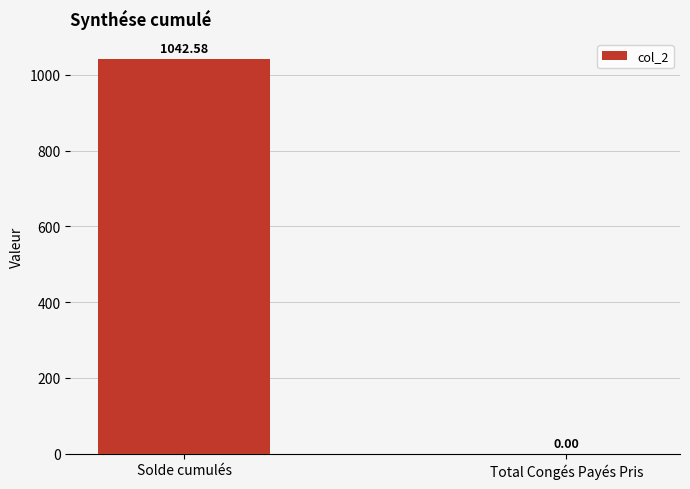

At which category does the chart reach its peak across all series?

Solde cumulés